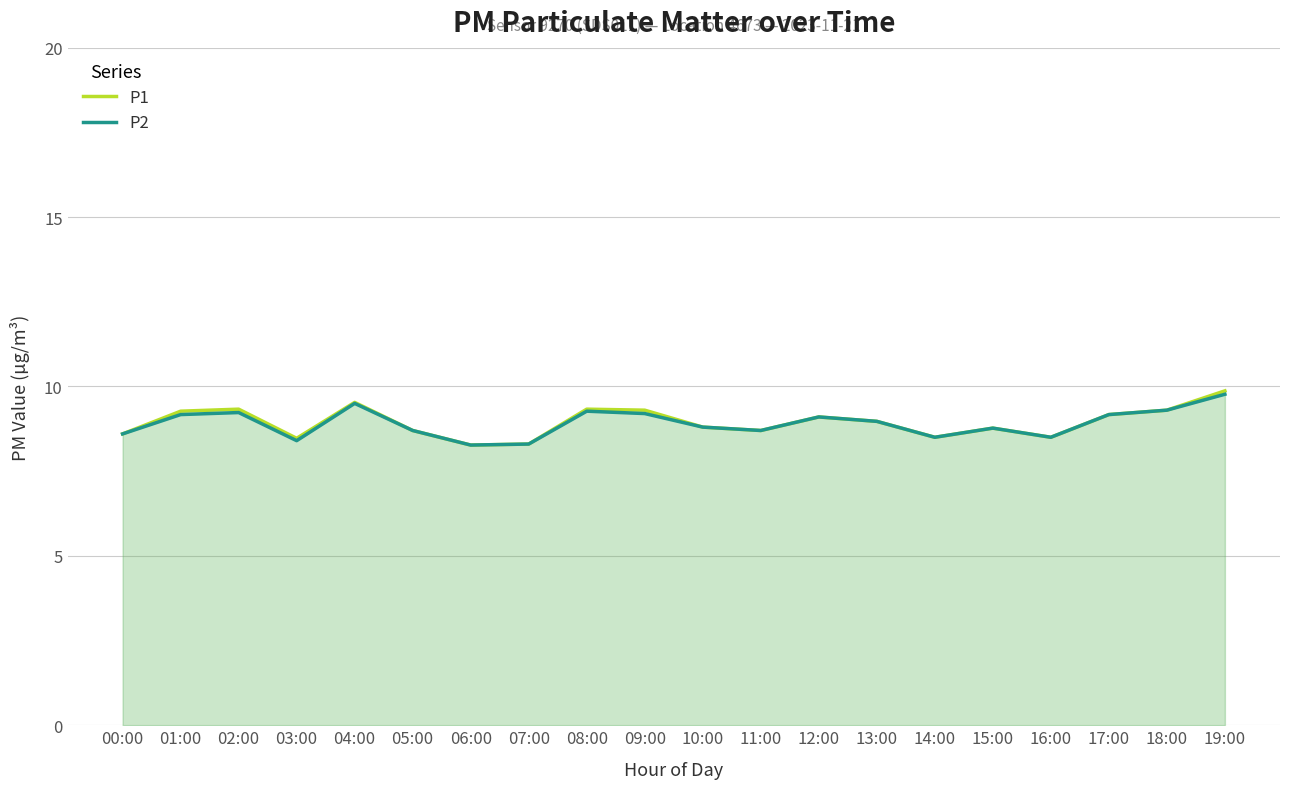

What is the total value across all series at 10:00?

17.6